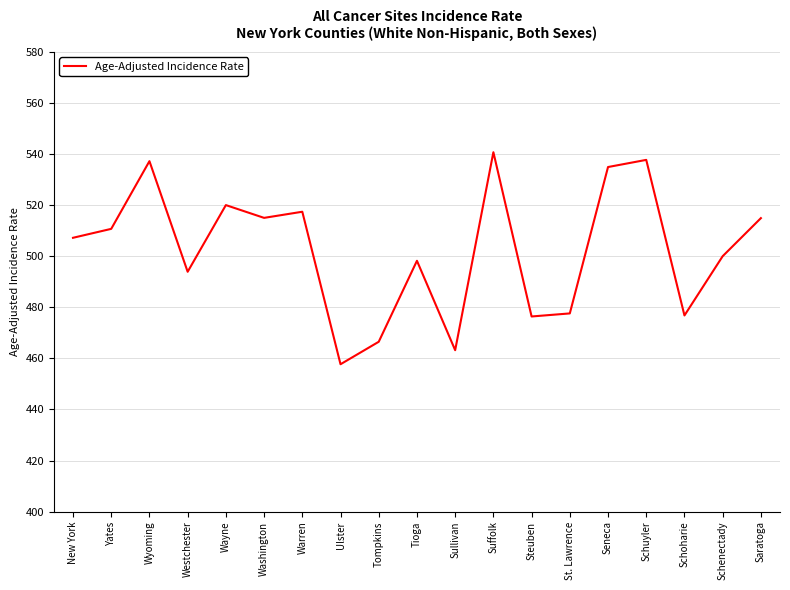

Where is the first local minimum?

Westchester